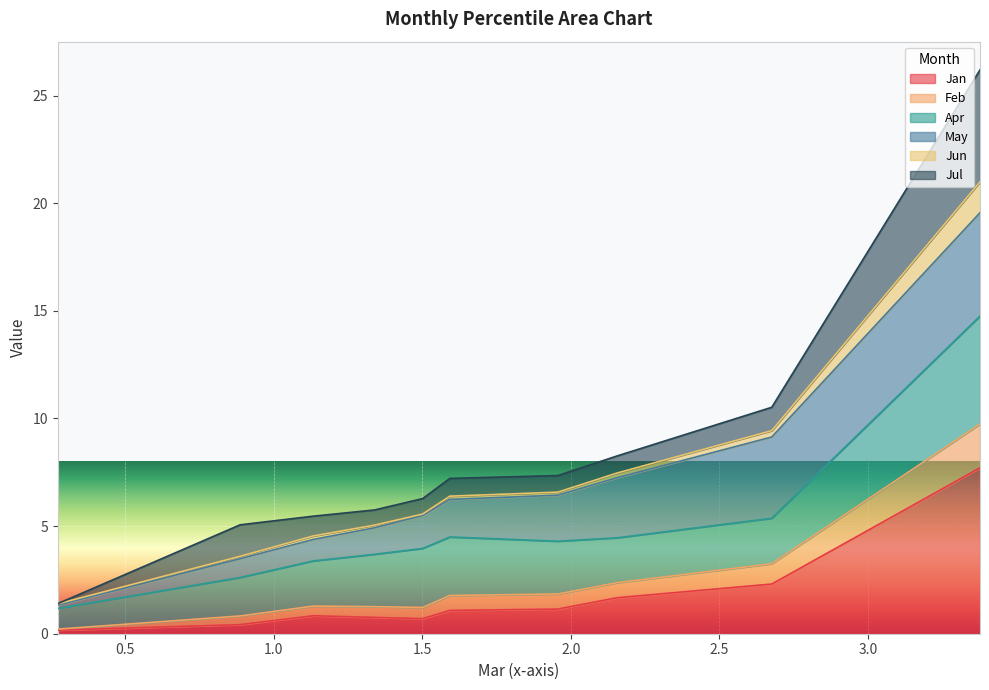

At how many categories does at least one series exceed 15?

1